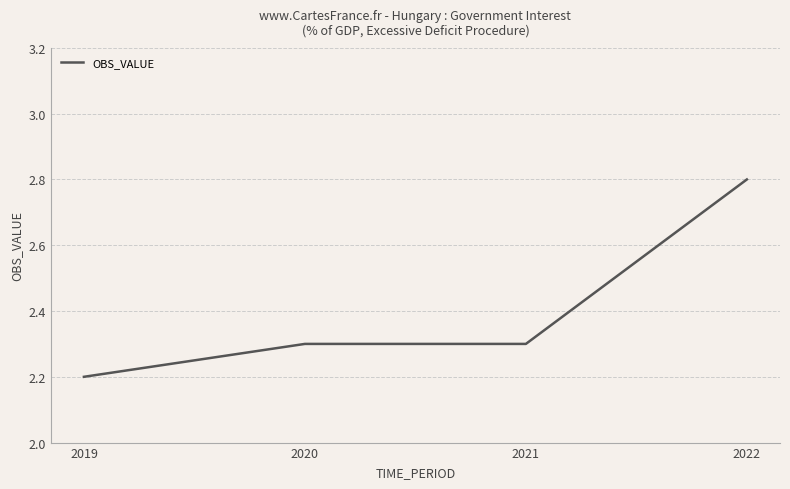

What is the sum of the values at 2020 and 2021?

4.6